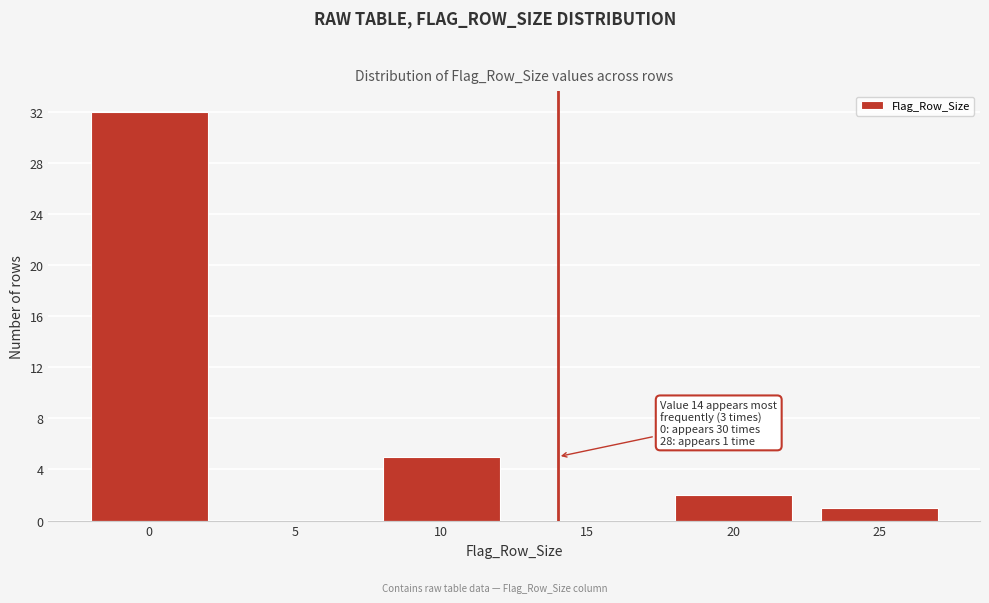

Reading right to left, what are all the values shown in this chart?

25=1	20=2	15=0	10=5	5=0	0=32